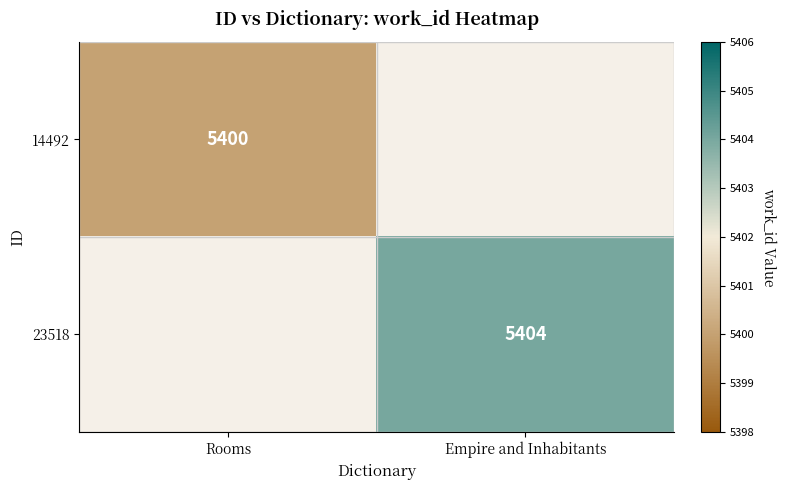

The 23518 series shows 1991.0 at Empire and Inhabitants. True or false?

False